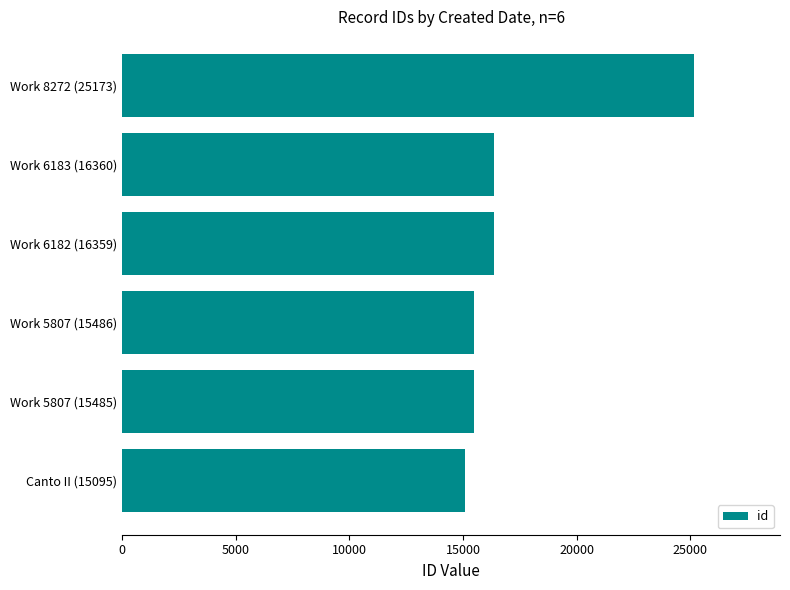

What is the difference between the maximum and minimum values?

10078